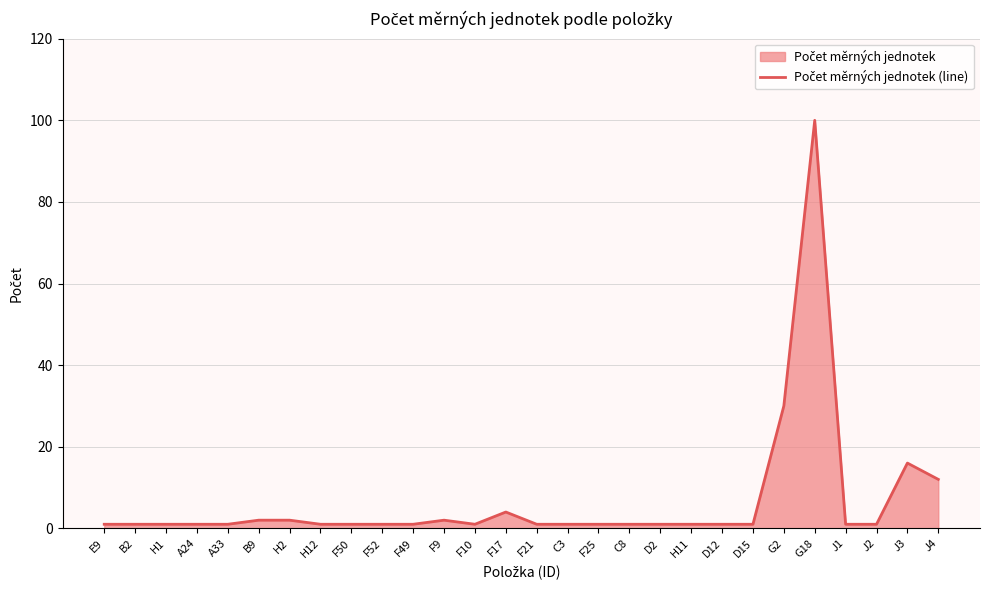

What is the value of the 2nd point from the left?

1